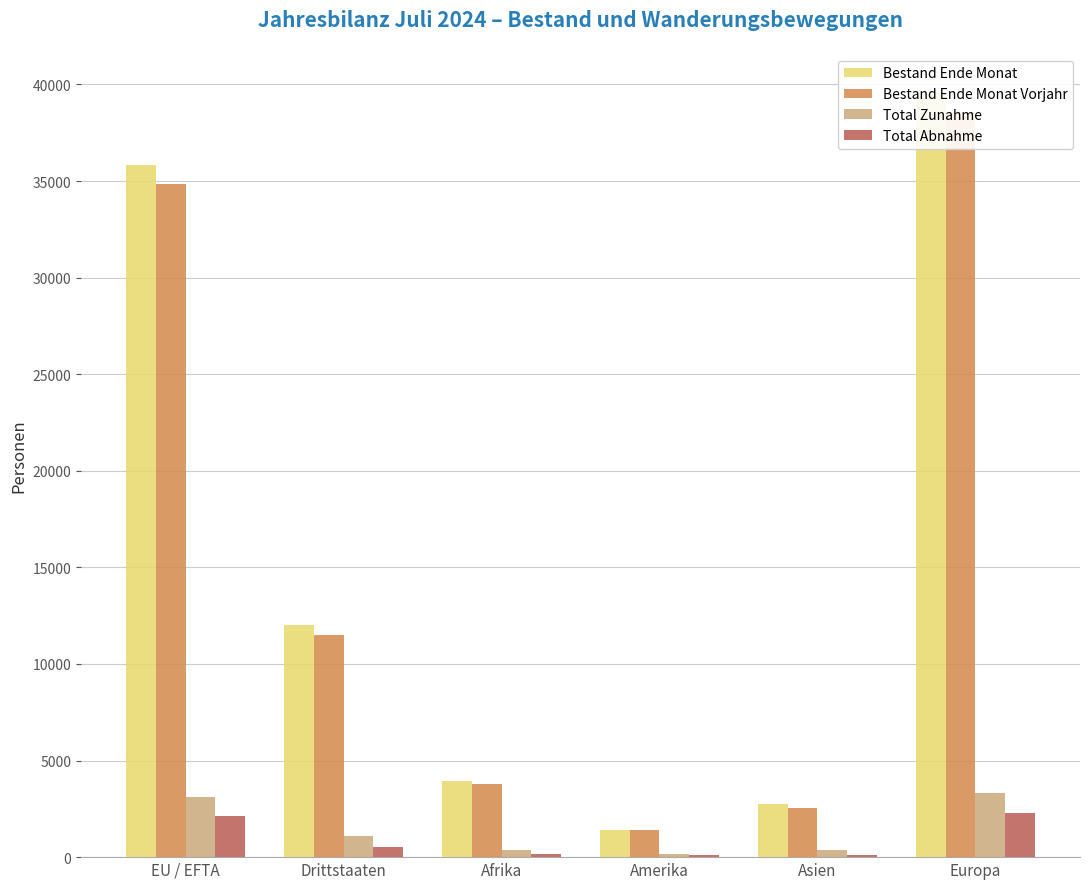

What is the label of the 4th bar from the right?

Afrika